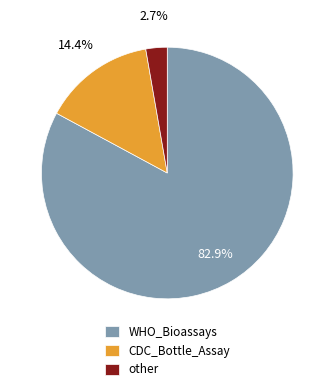

What is the ratio of the value at WHO_Bioassays to the value at CDC_Bottle_Assay?

5.8